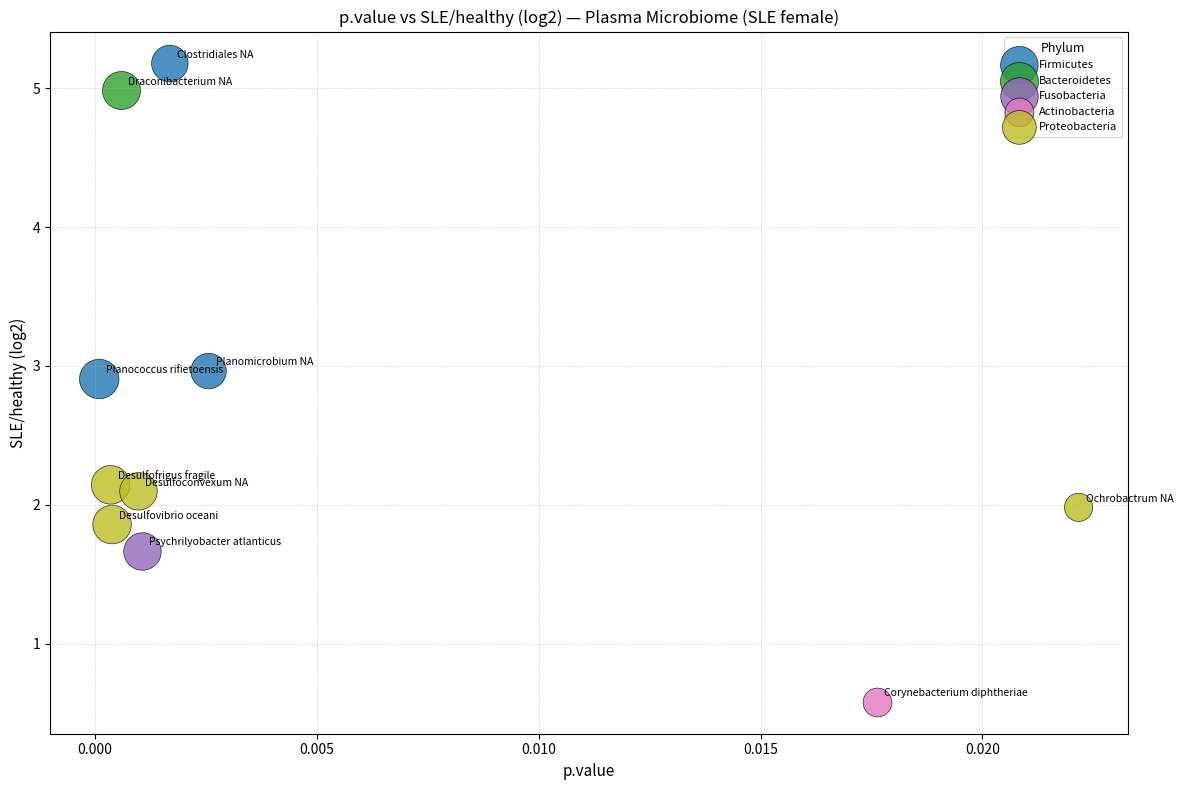

What are all the series names shown in the legend?

Proteobacteria, Fusobacteria, Bacteroidetes, Firmicutes, Actinobacteria